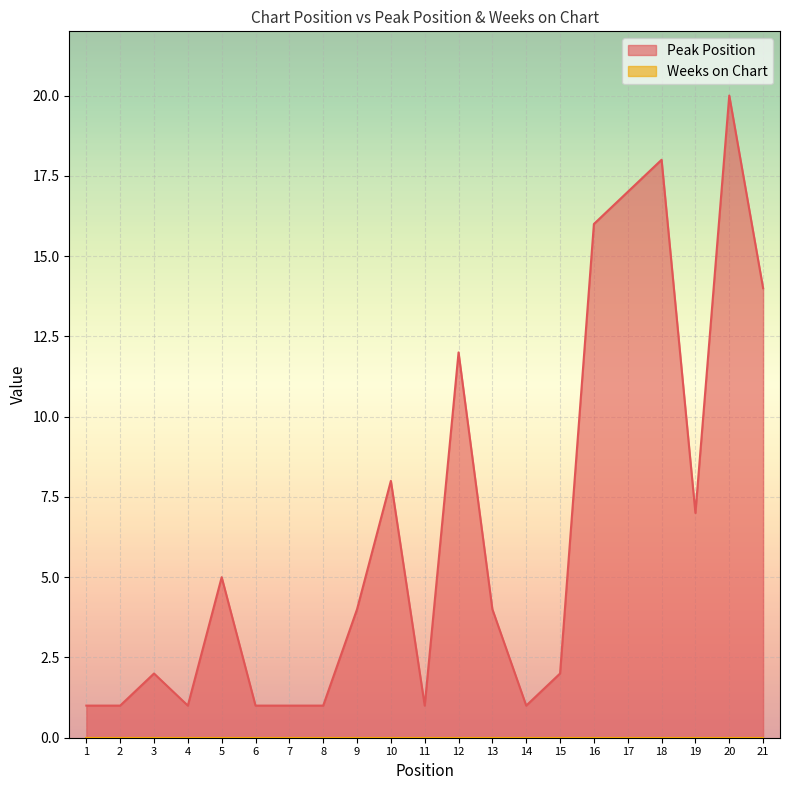

Count the number of values greater than 4.

9